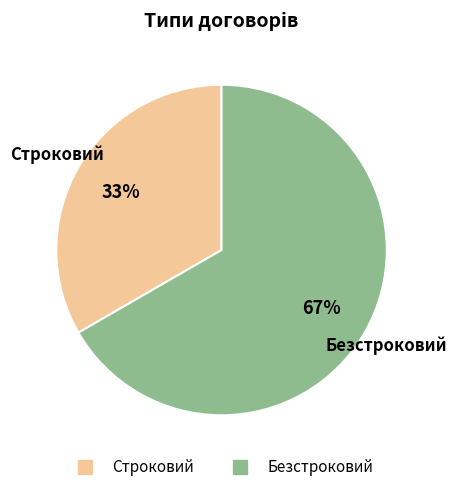

How many slices are in this pie chart?

2